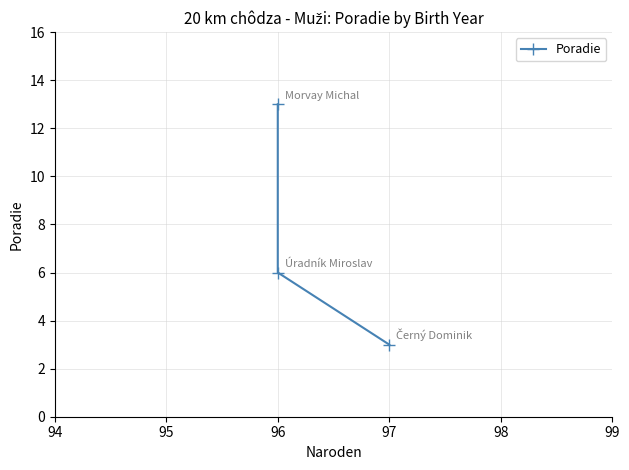

Count the values in the range 3 to 13.

3